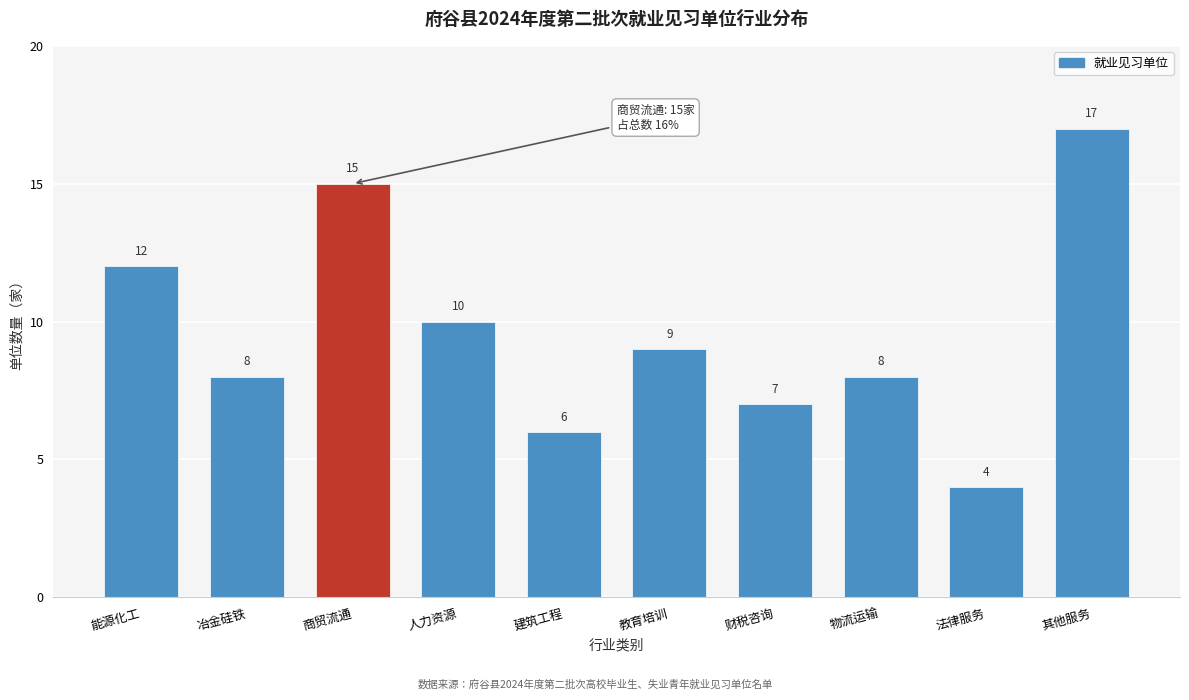

Reading left to right, list all the values displayed in this chart.

能源化工=12	冶金硅铁=8	商贸流通=15	人力资源=10	建筑工程=6	教育培训=9	财税咨询=7	物流运输=8	法律服务=4	其他服务=17